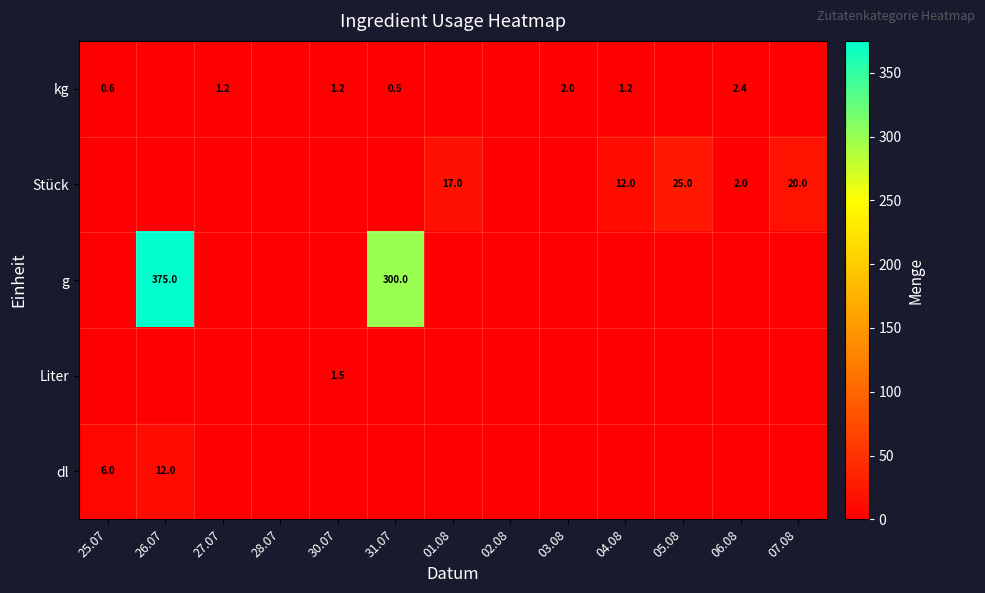

What is the sum of the kg values at 30.07 and 31.07?

1.7